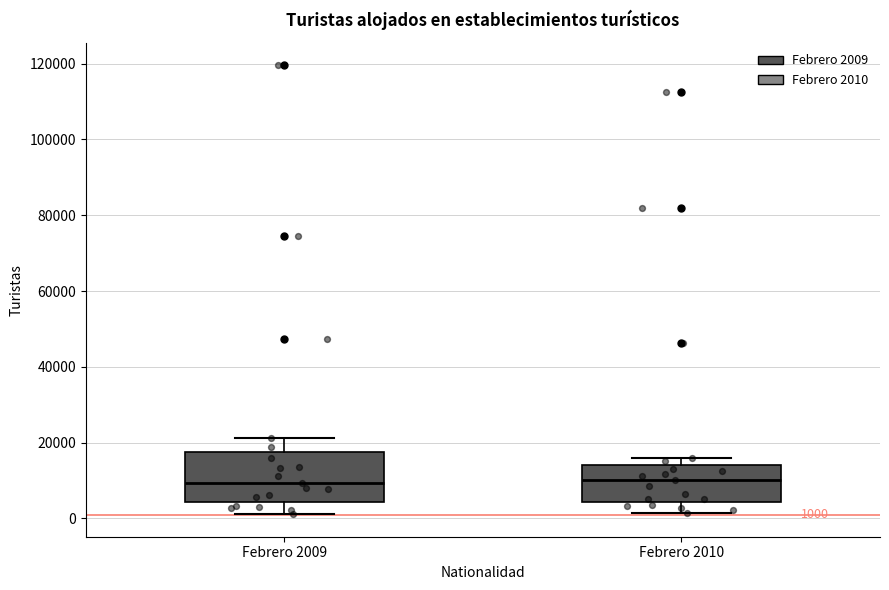

Comparing the boxes themselves (not the whiskers), which one is the tallest?

Febrero 2009